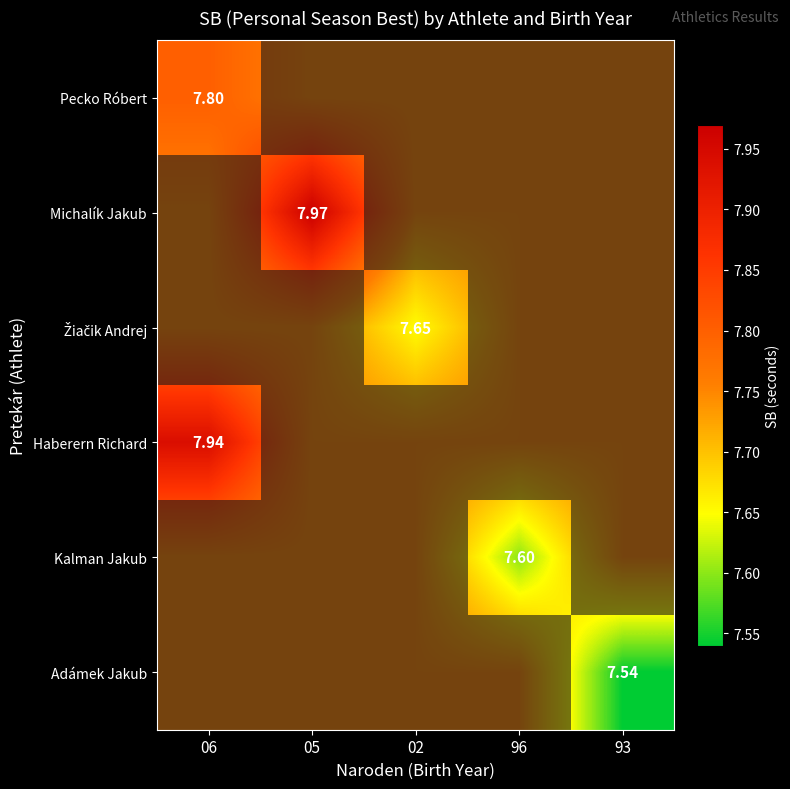

Which has a higher value, 05 or 06?

06